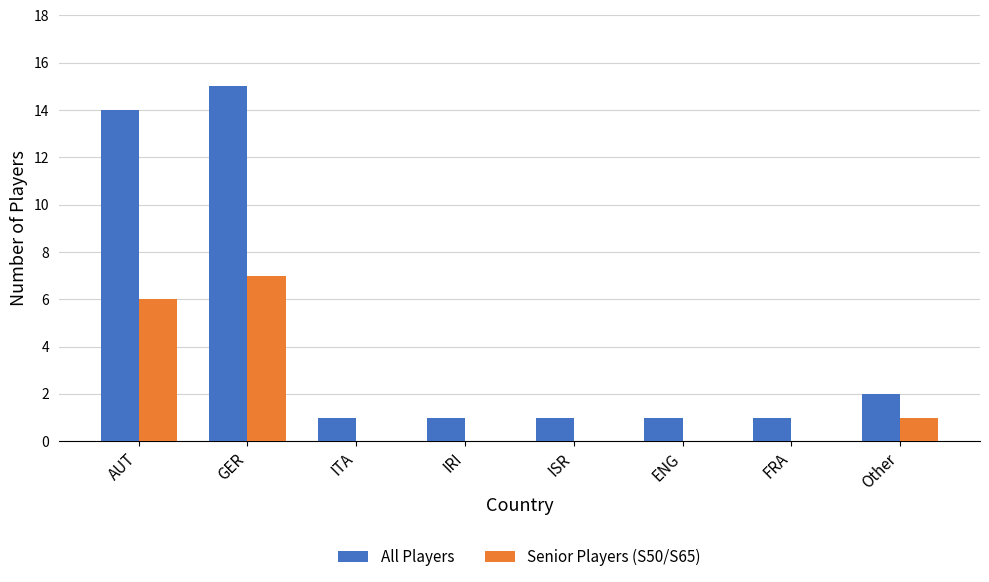

What is the highest value of the All Players series?

15